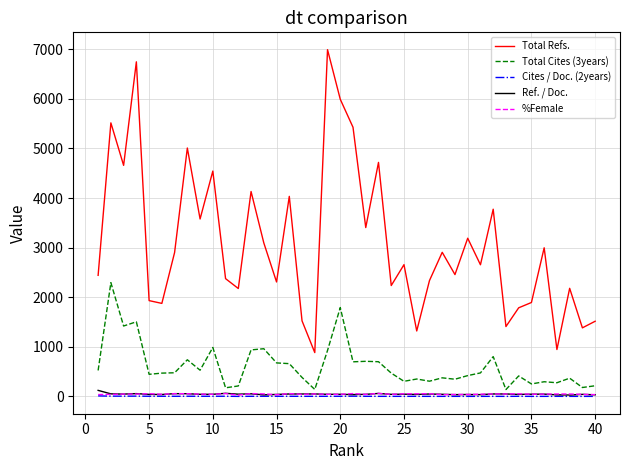

What is the greatest value displayed?

6992.0